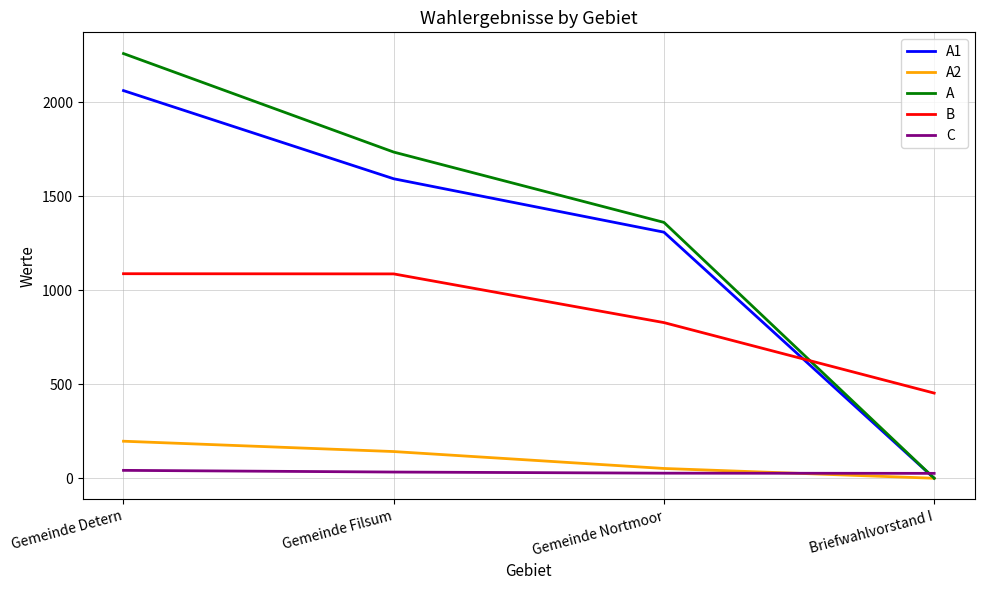

True or false: C and A1 intersect in this chart.

True